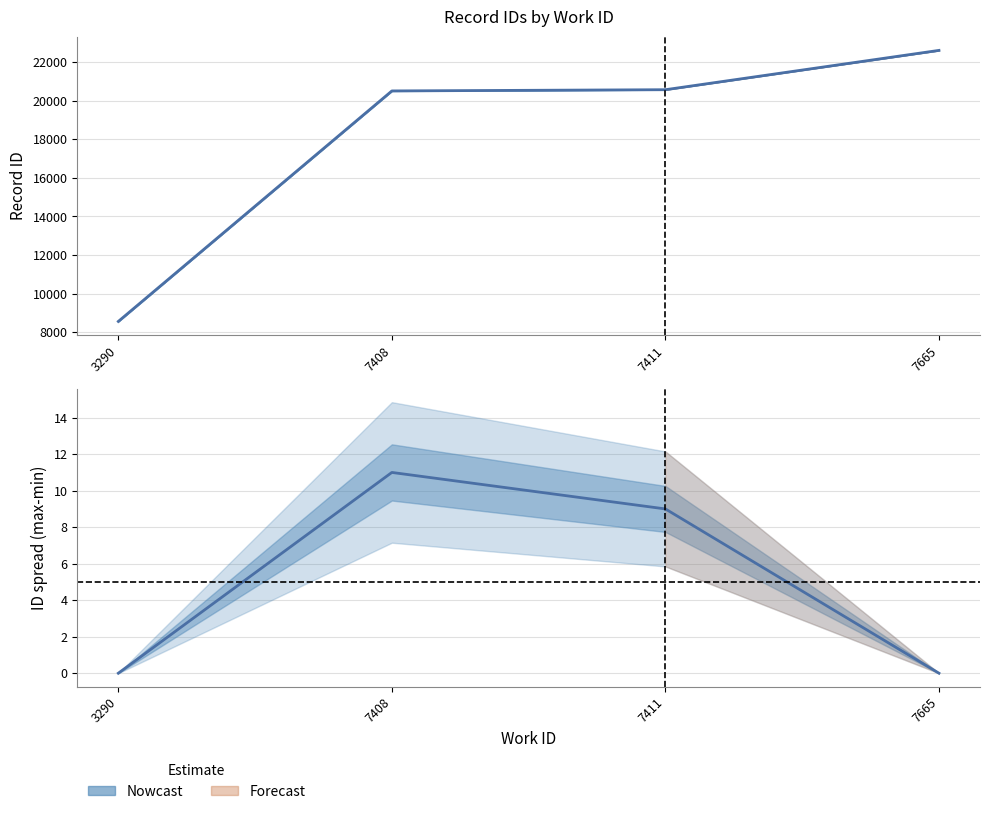

Is it true that the value at 3290 is -4?

False